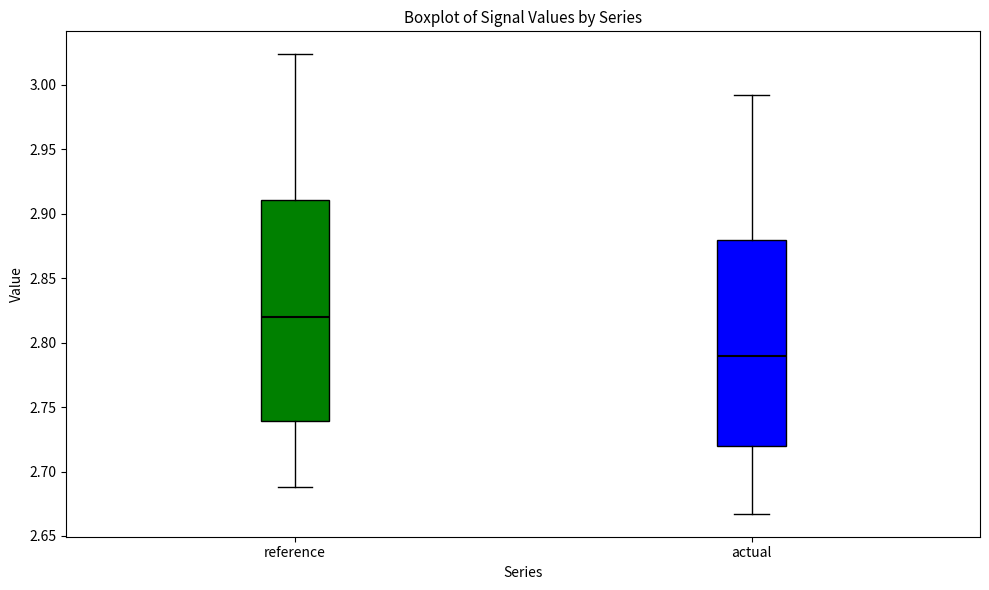

Reading left to right, read every box against the y-axis: the position of its median line, the range the box covers, and the ends of its whiskers. The values are not printed on the chart, so give them approximately, as read against the axis.

reference: median 2.820, box 2.740 to 2.910, whiskers 2.690 to 3.025
actual: median 2.790, box 2.720 to 2.880, whiskers 2.665 to 2.990